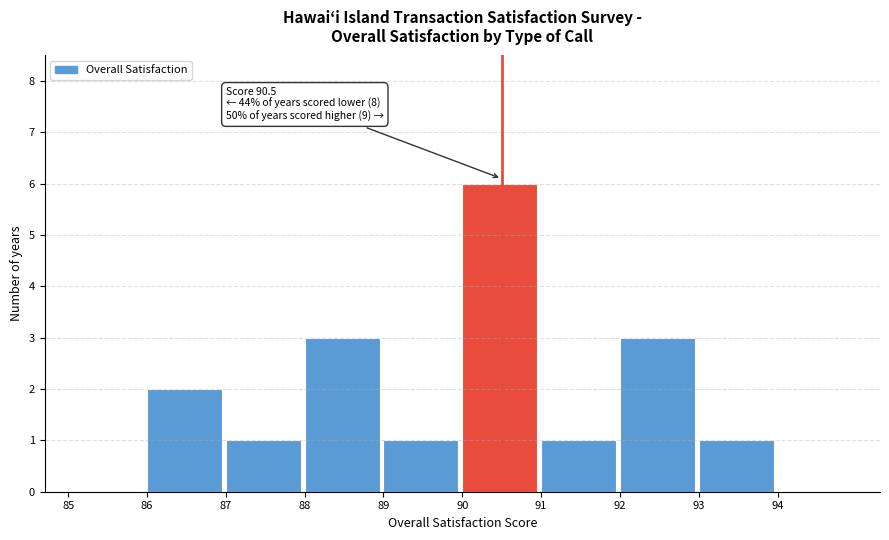

Which range on the x-axis has the tallest bar?

90 to 91